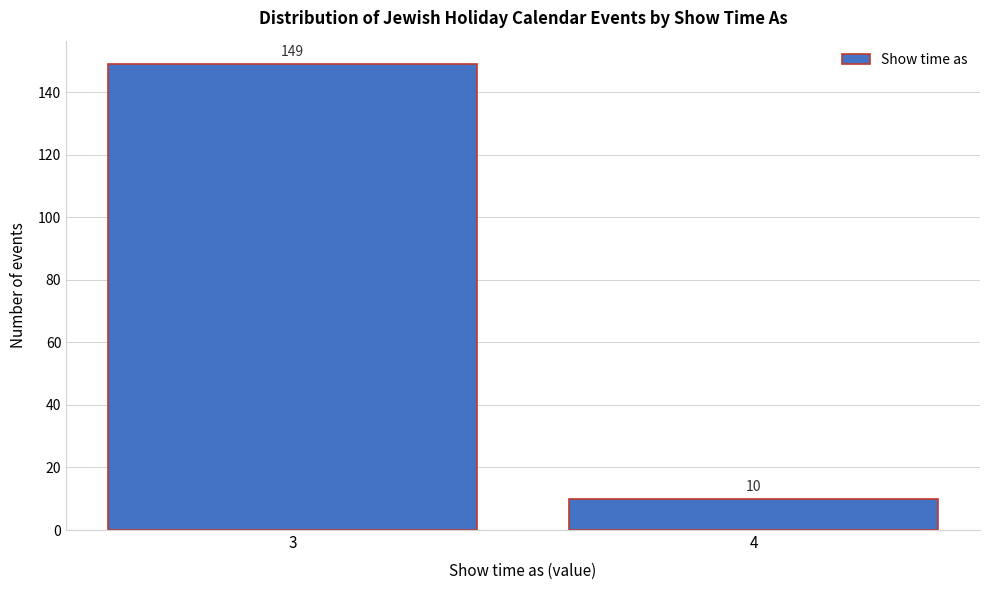

Reading left to right, list all the values displayed in this chart.

149	10